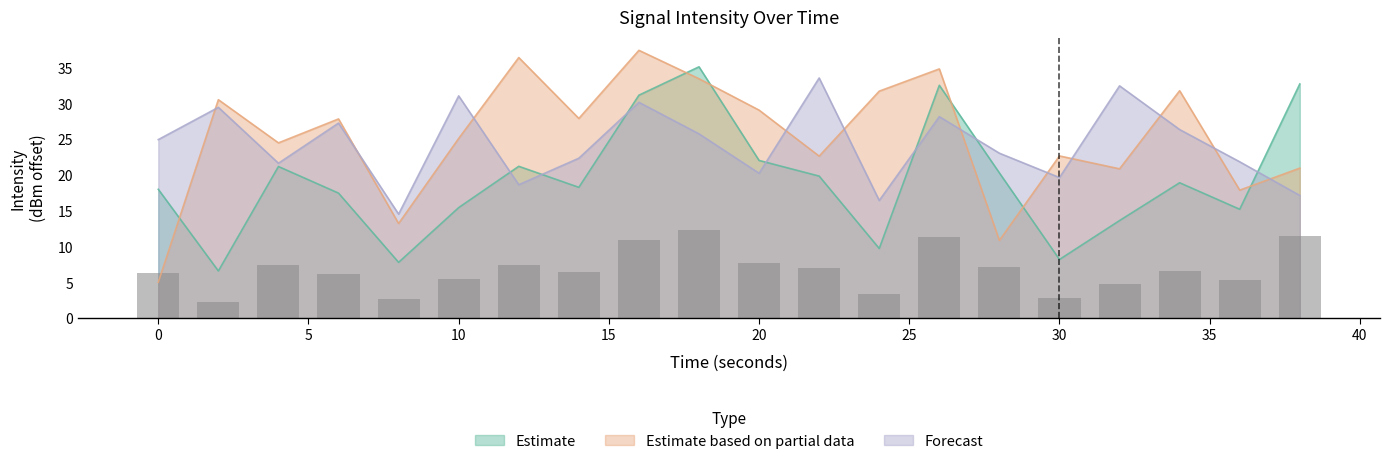

What is the value of the Estimate based on partial data bar at the 5th from the left?

13.2